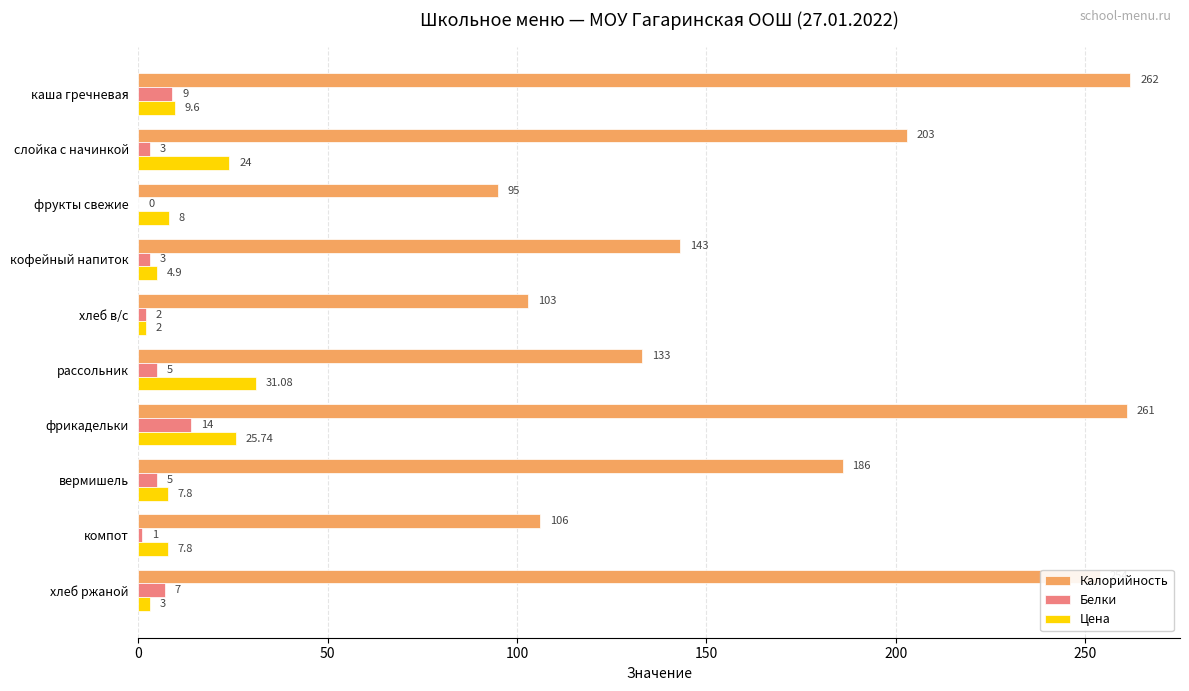

Which series changed the most between кофейный напиток and вермишель?

Калорийность